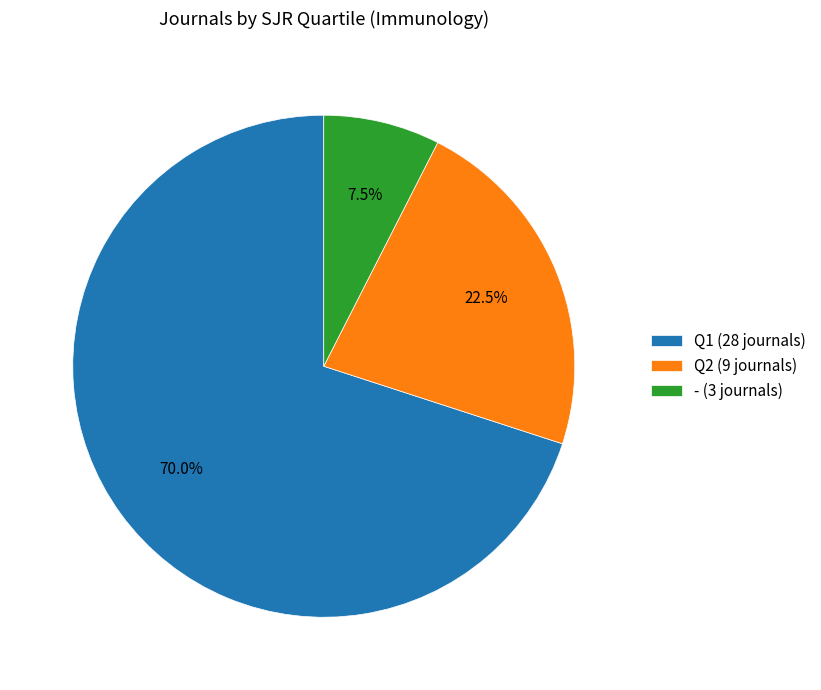

Rank the categories by value from highest to lowest.

Q1 (28 journals), Q2 (9 journals), - (3 journals)